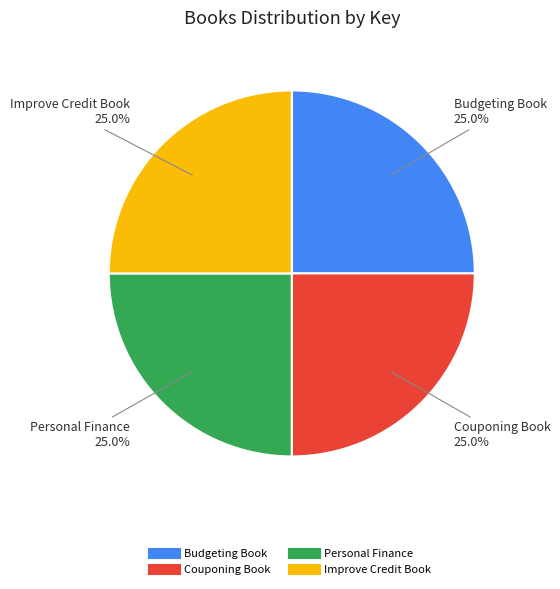

Does any single category account for the majority?

No